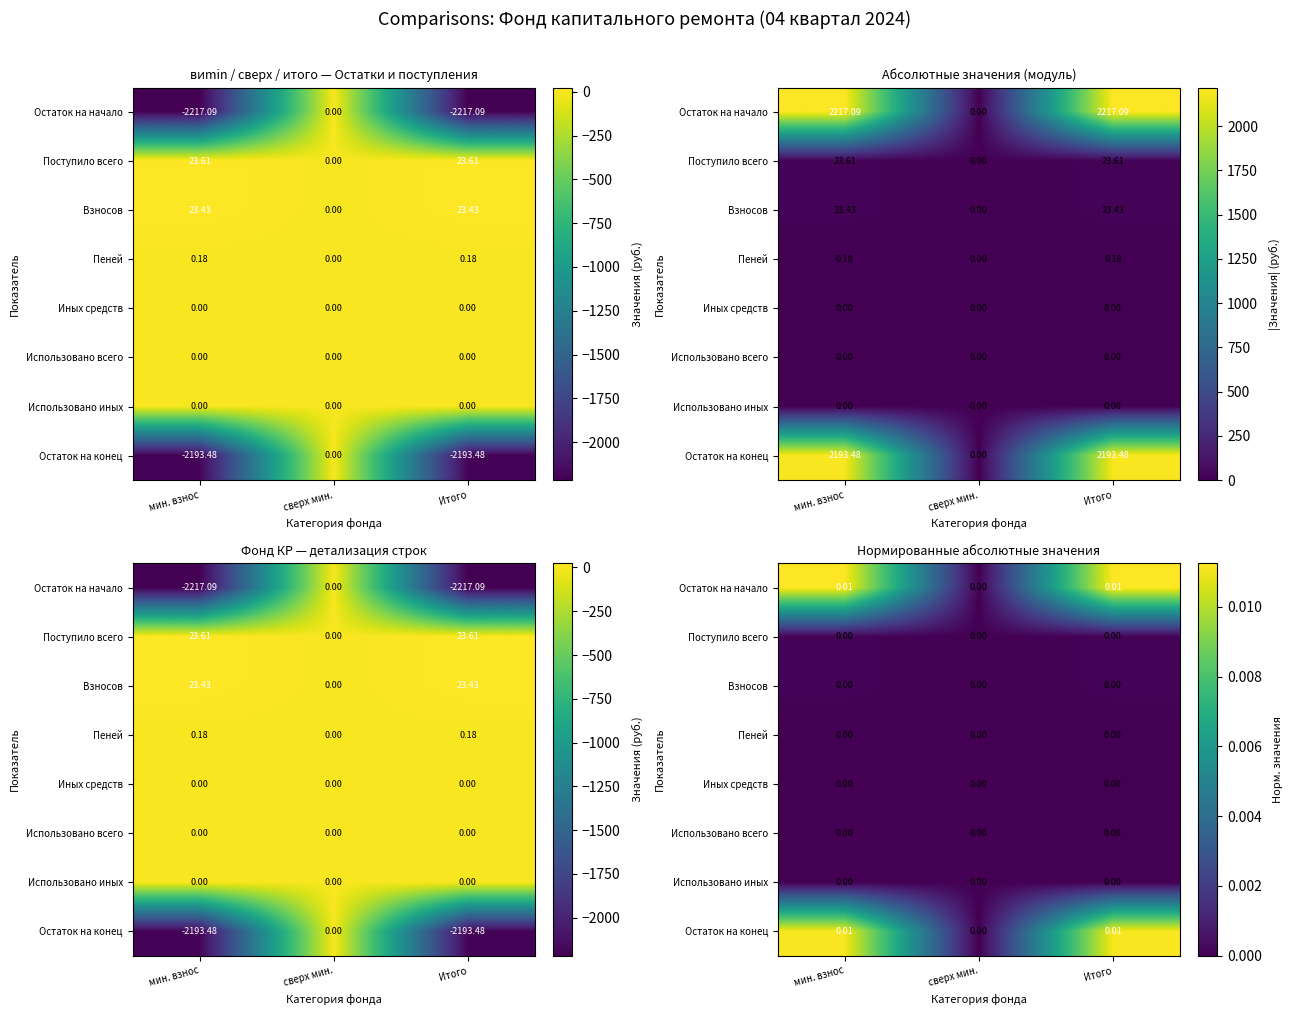

At how many categories does at least one series exceed 0?

2